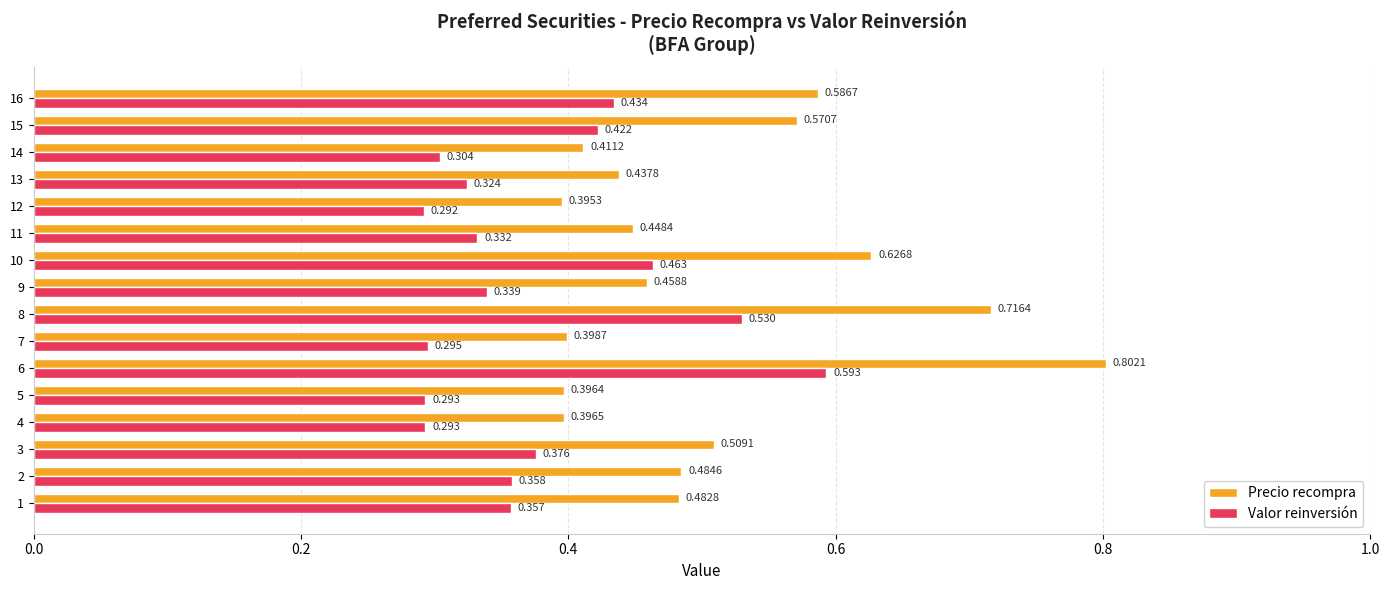

List the series in order of their overall mean, lowest first.

Valor reinversión, Precio recompra